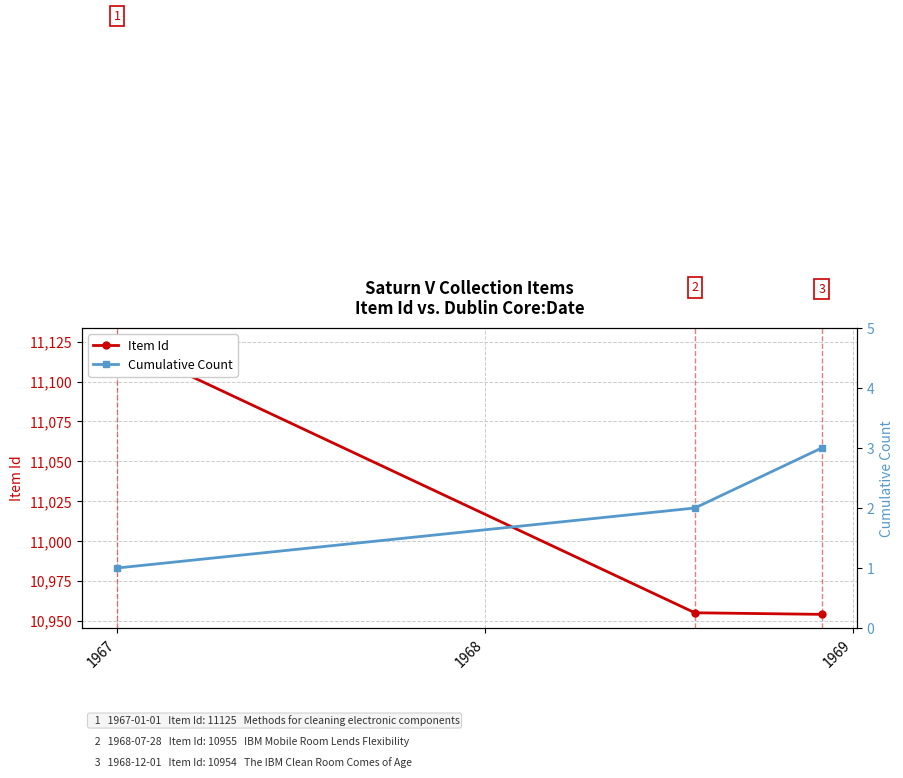

At which label is Item Id closest to 11039?

1967